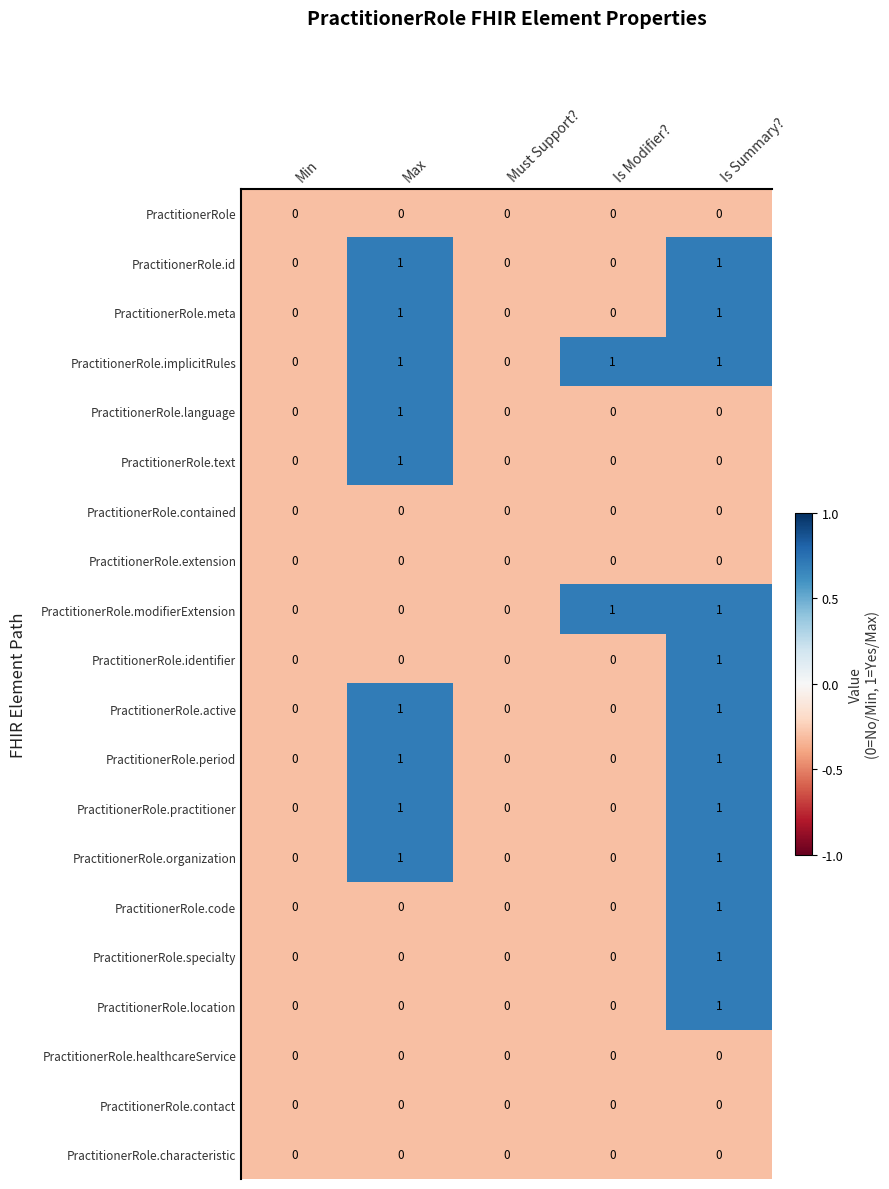

The PractitionerRole.location series shows 1 at Is Summary?. True or false?

True